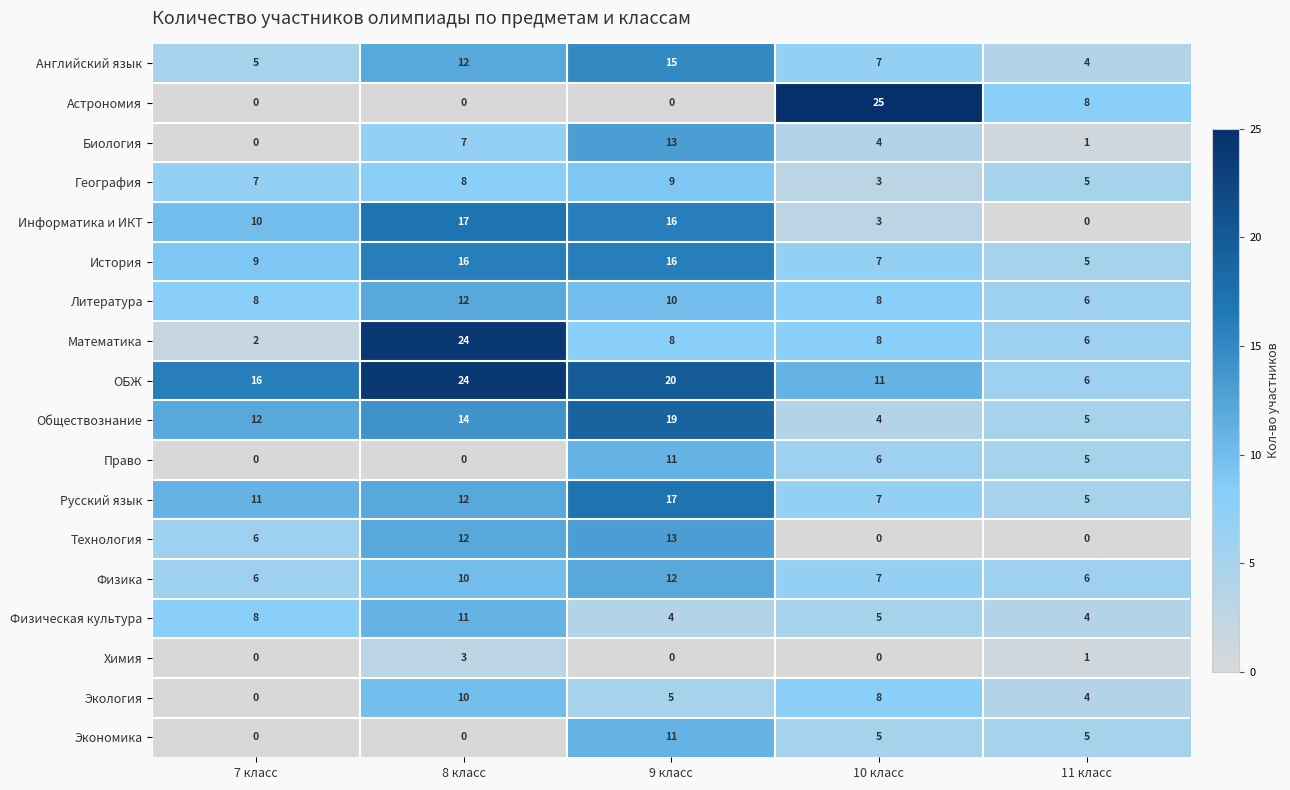

What is the approximate value of Физика at 11 класс?

6